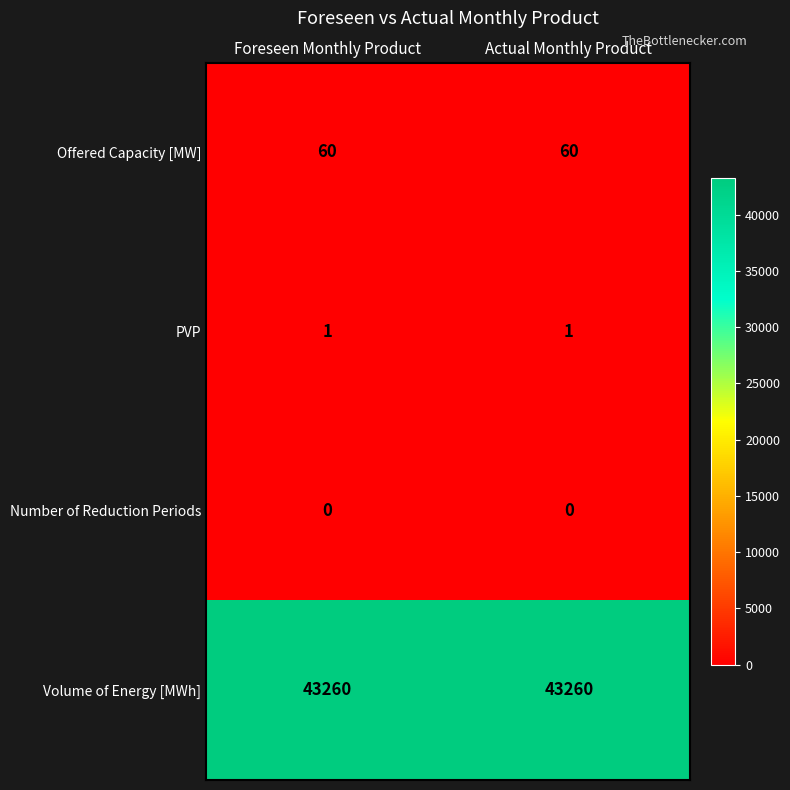

Reading left to right, list all the values displayed in this chart.

Offered Capacity [MW]: 60	60
PVP: 1	1
Number of Reduction Periods: 0	0
Volume of Energy [MWh]: 43260	43260